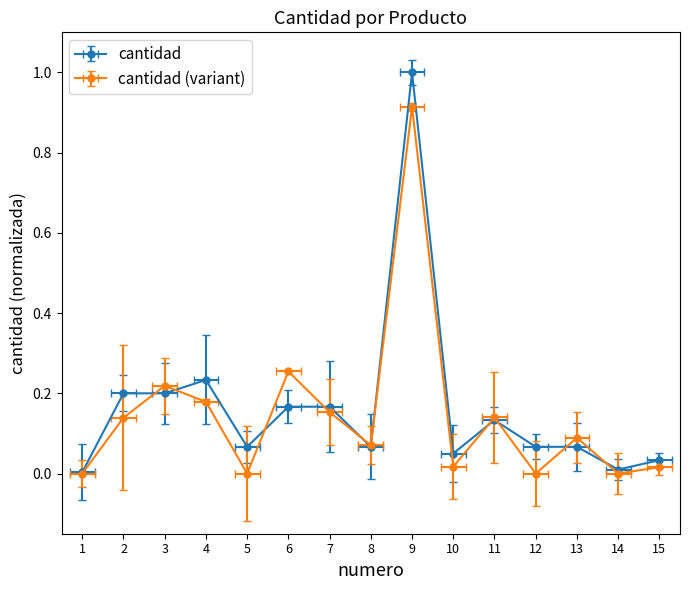

Which has a higher value, 15 or 5?

5